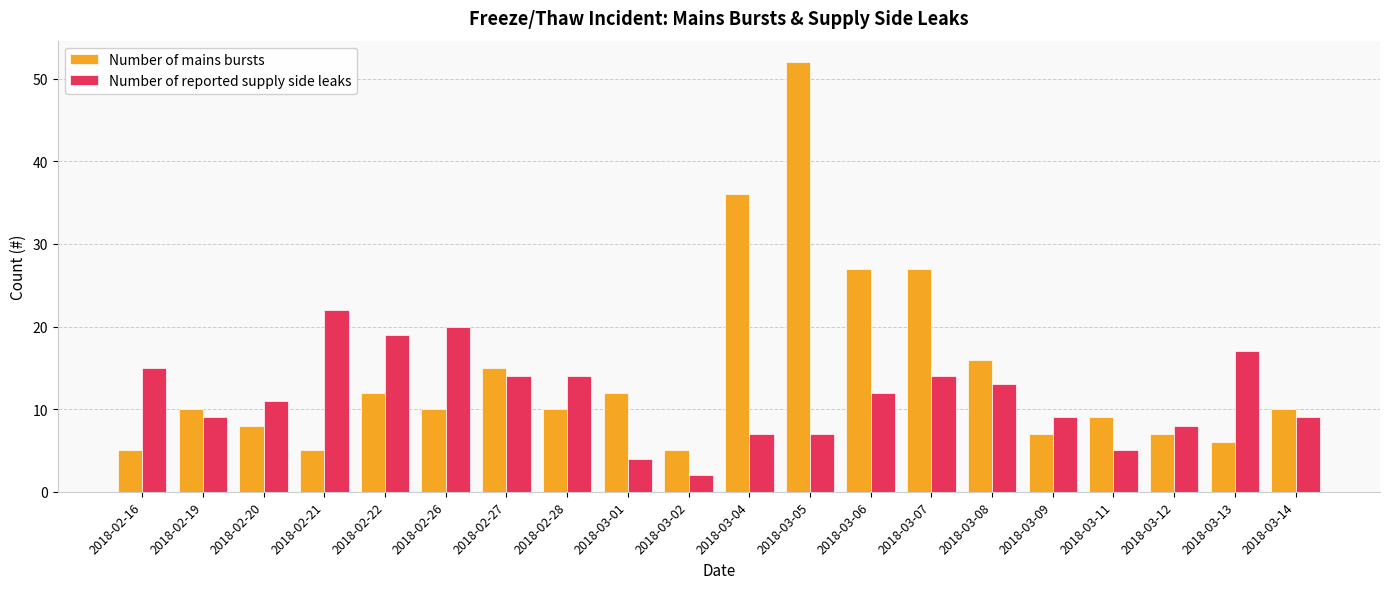

Are the bars grouped side by side (vs. stacked)?

Yes